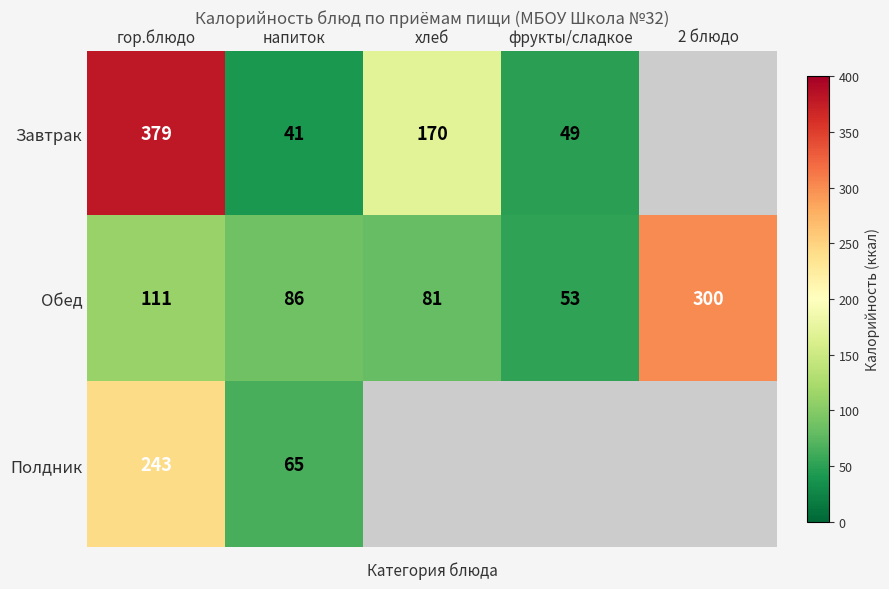

What is the difference between the highest and lowest values at гор.блюдо?

268